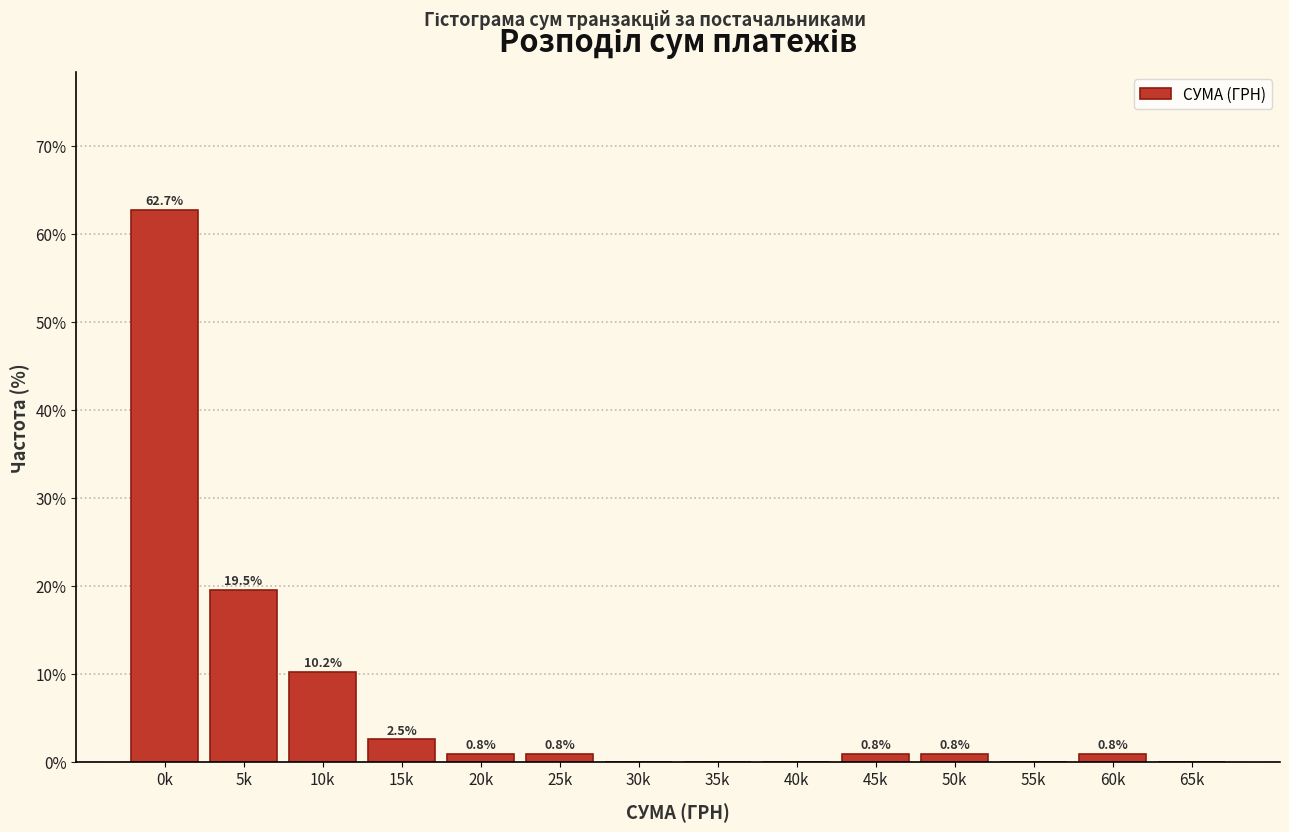

Reading left to right, list all the values displayed in this chart.

0k=62.7	5k=19.5	10k=10.2	15k=2.5	20k=0.8	25k=0.8	30k=0.0	35k=0.0	40k=0.0	45k=0.8	50k=0.8	55k=0.0	60k=0.8	65k=0.0